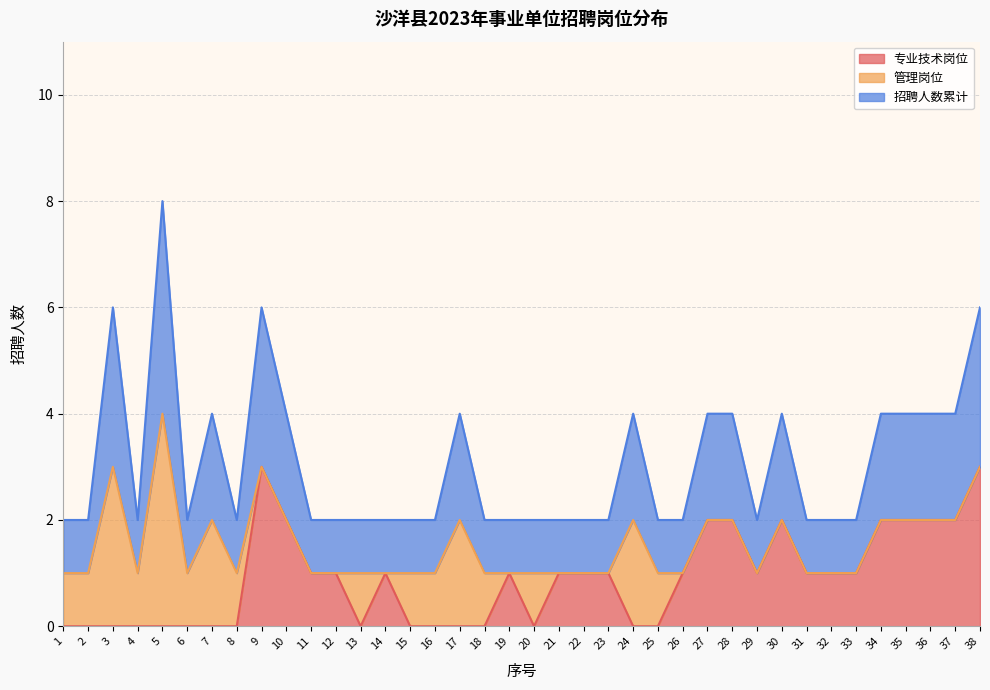

True or false: 专业技术岗位 has a value of 2 at 10.

True